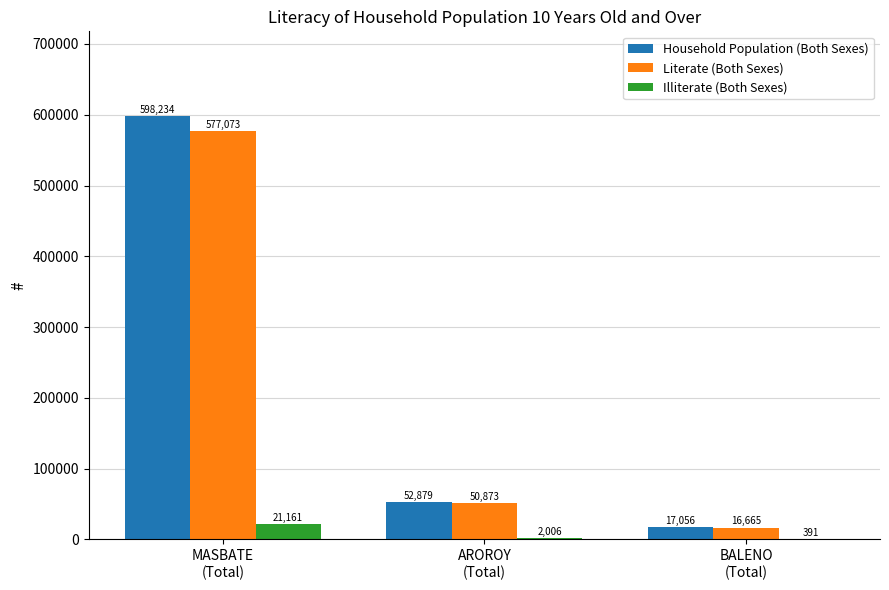

Reading left to right, extract all data points from this chart.

Household Population (Both Sexes): MASBATE
(Total)=598234	AROROY
(Total)=52879	BALENO
(Total)=17056
Literate (Both Sexes): MASBATE
(Total)=577073	AROROY
(Total)=50873	BALENO
(Total)=16665
Illiterate (Both Sexes): MASBATE
(Total)=21161	AROROY
(Total)=2006	BALENO
(Total)=391